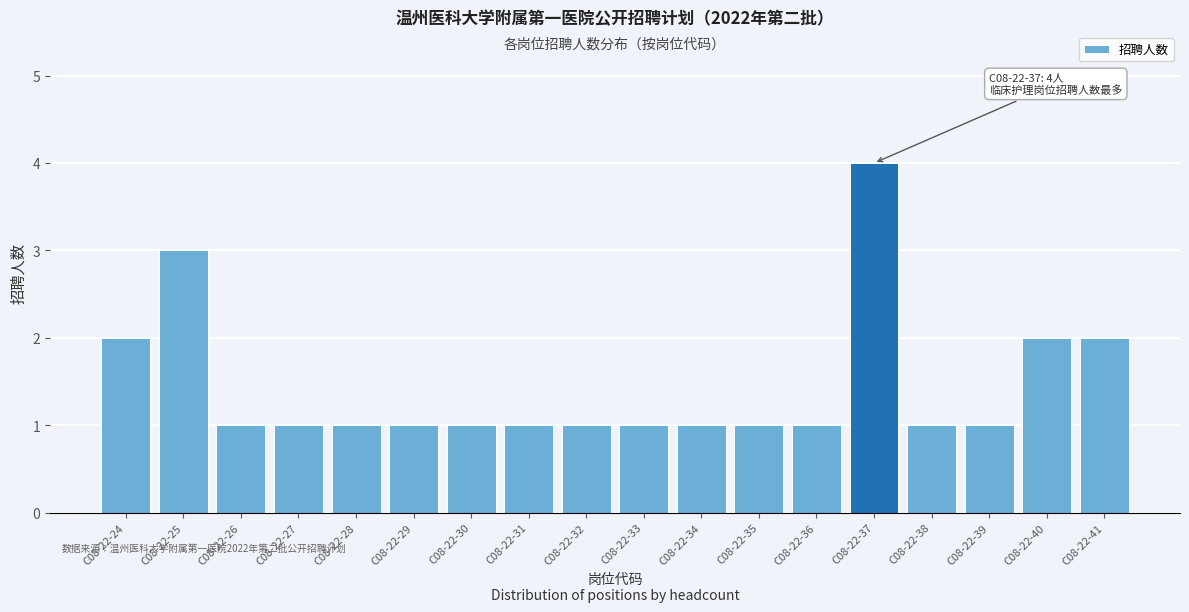

Reading right to left, what are all the values shown in this chart?

2	2	1	1	4	1	1	1	1	1	1	1	1	1	1	1	3	2